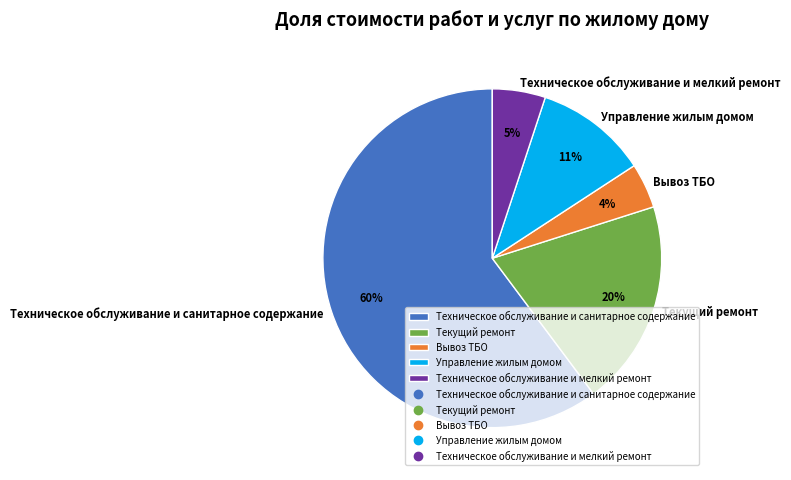

To the nearest percent, what is the difference between the largest and smallest slice percentages?

56%